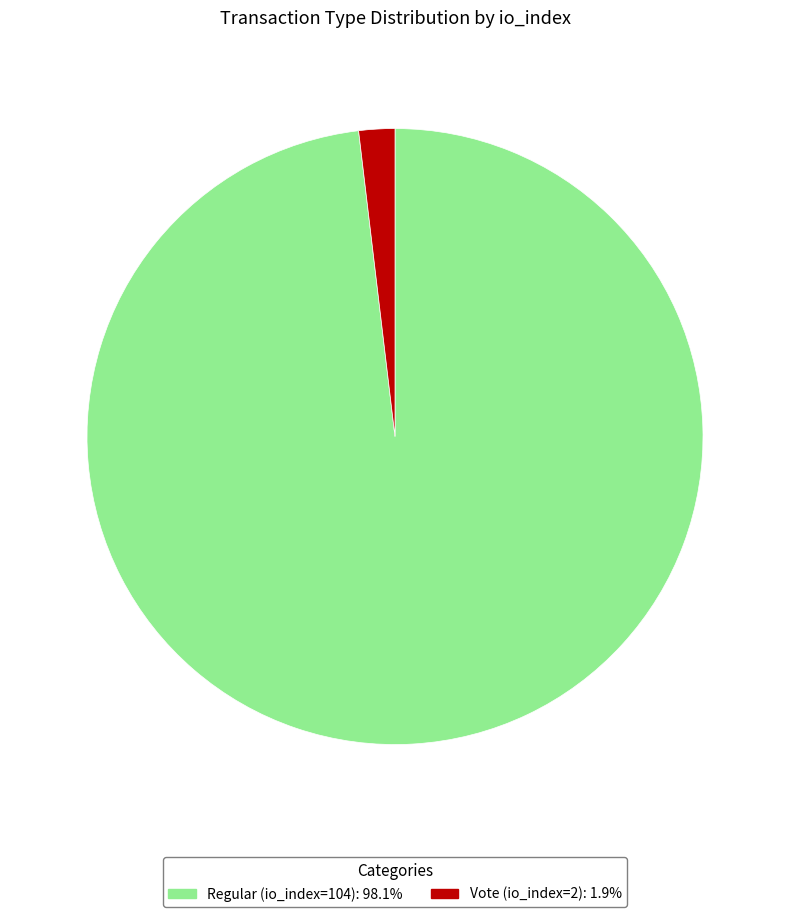

Approximately how many times larger is the value at Regular (io_index=104) compared to Vote (io_index=2)?

52.0